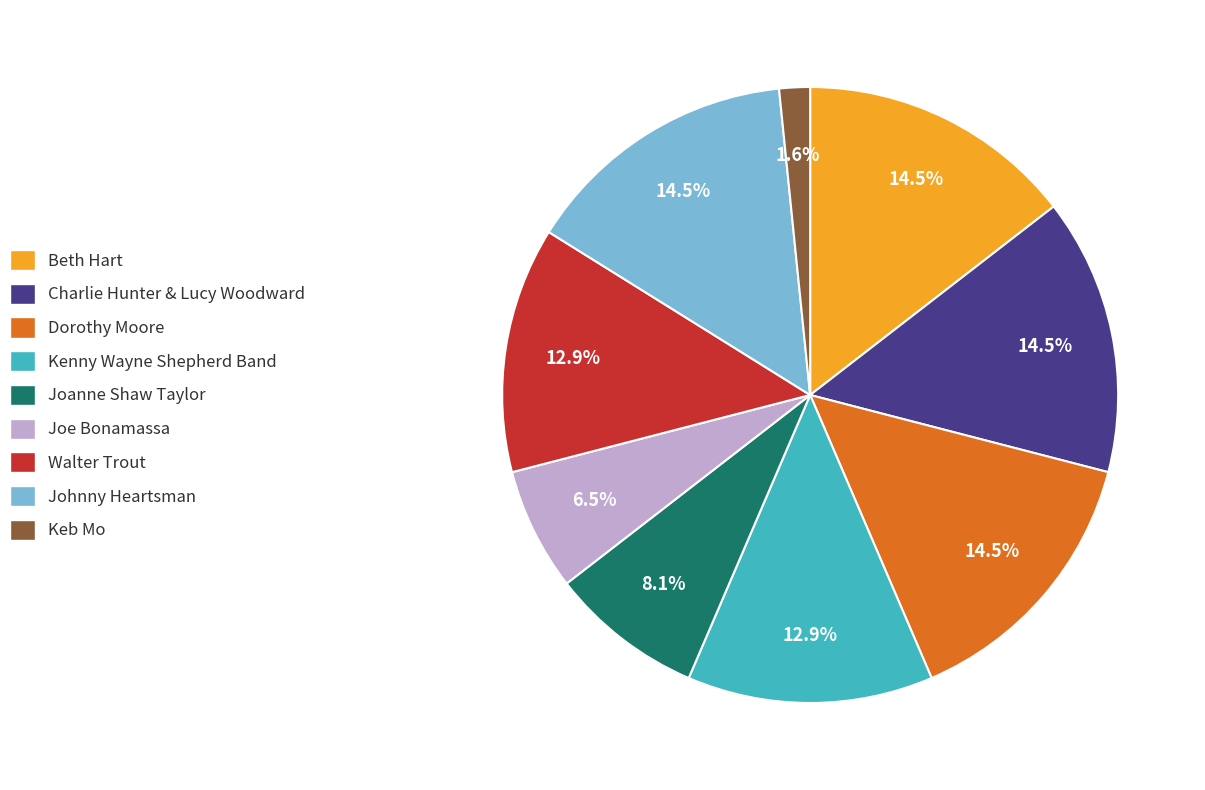

Which has a higher value, Johnny Heartsman or Keb Mo?

Johnny Heartsman